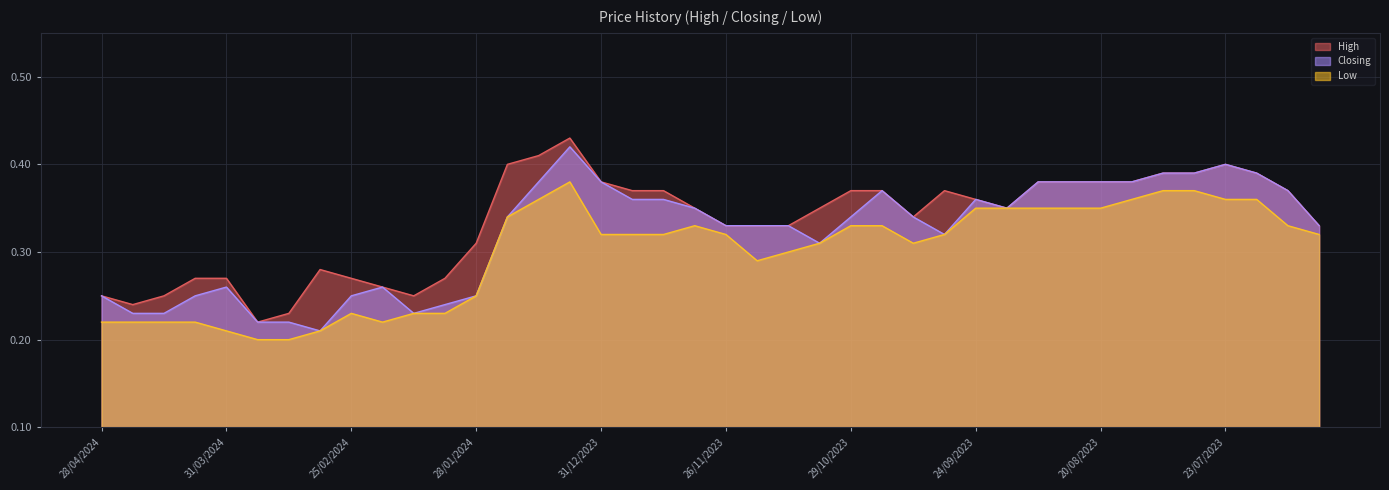

Between 28/01/2024 and 13/08/2023, which series saw the biggest shift?

Closing